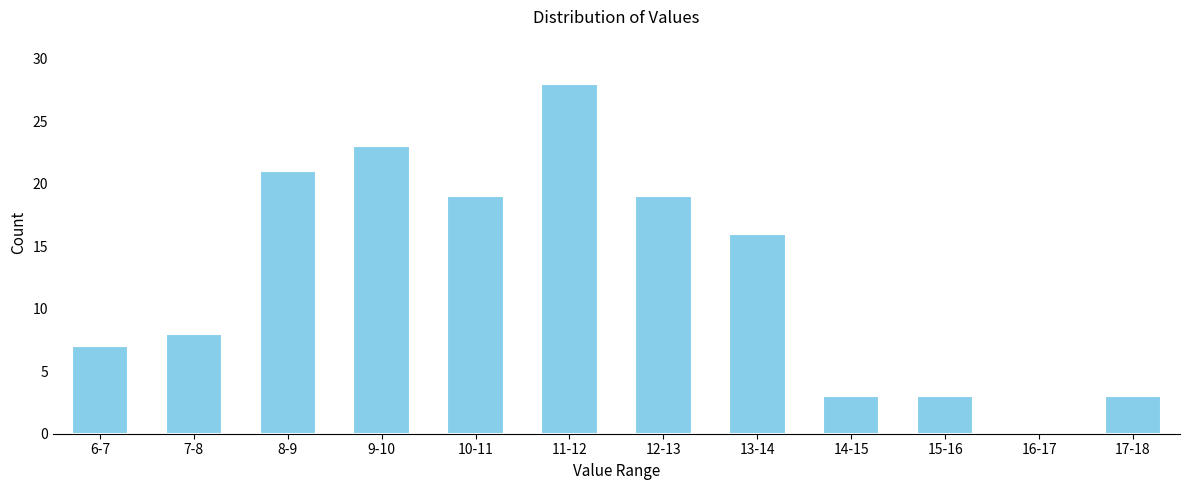

Reading left to right, extract all data points from this chart.

6-7=7	7-8=8	8-9=21	9-10=23	10-11=19	11-12=28	12-13=19	13-14=16	14-15=3	15-16=3	16-17=0	17-18=3